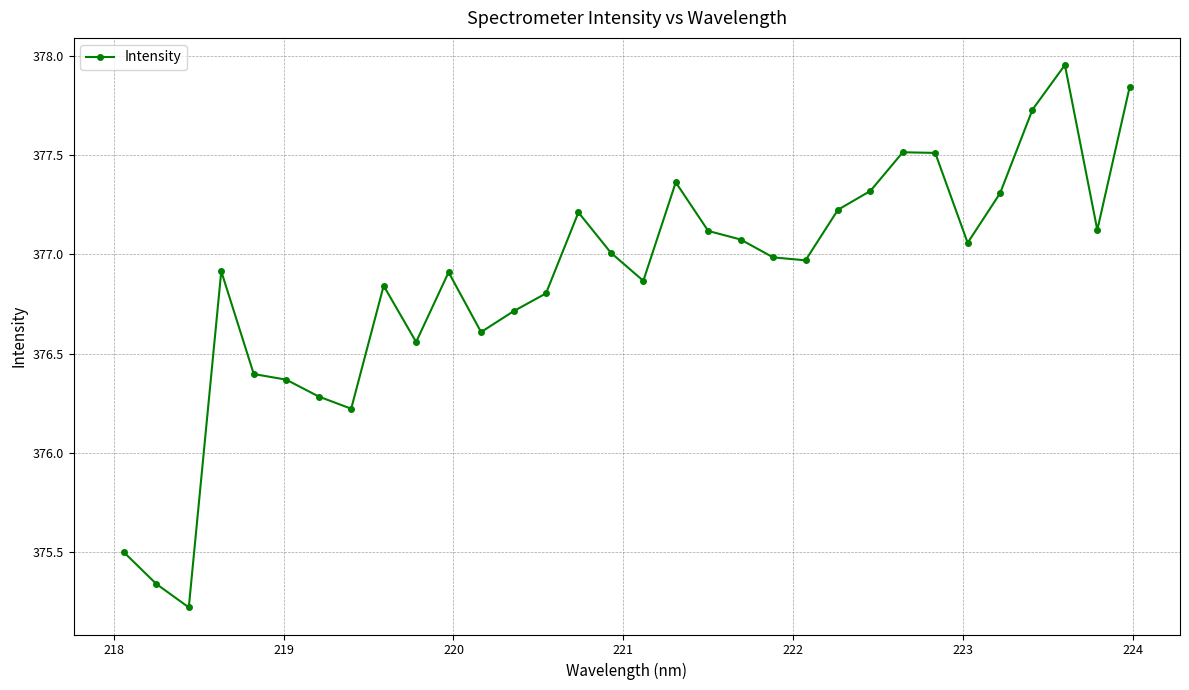

Count the number of values greater than 376.

29